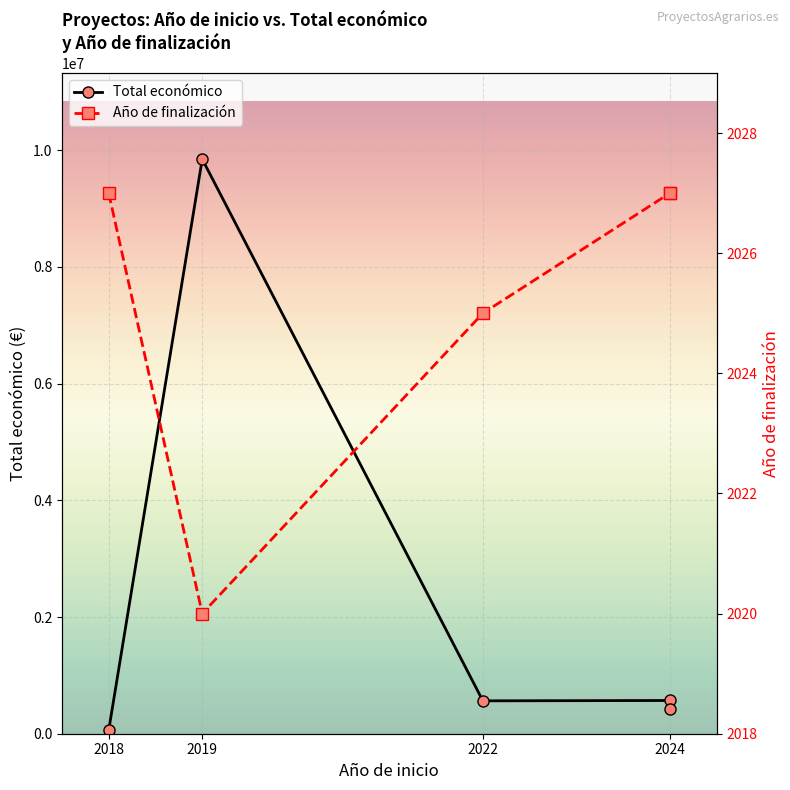

Does the chart display data point markers on the line(s)?

Yes